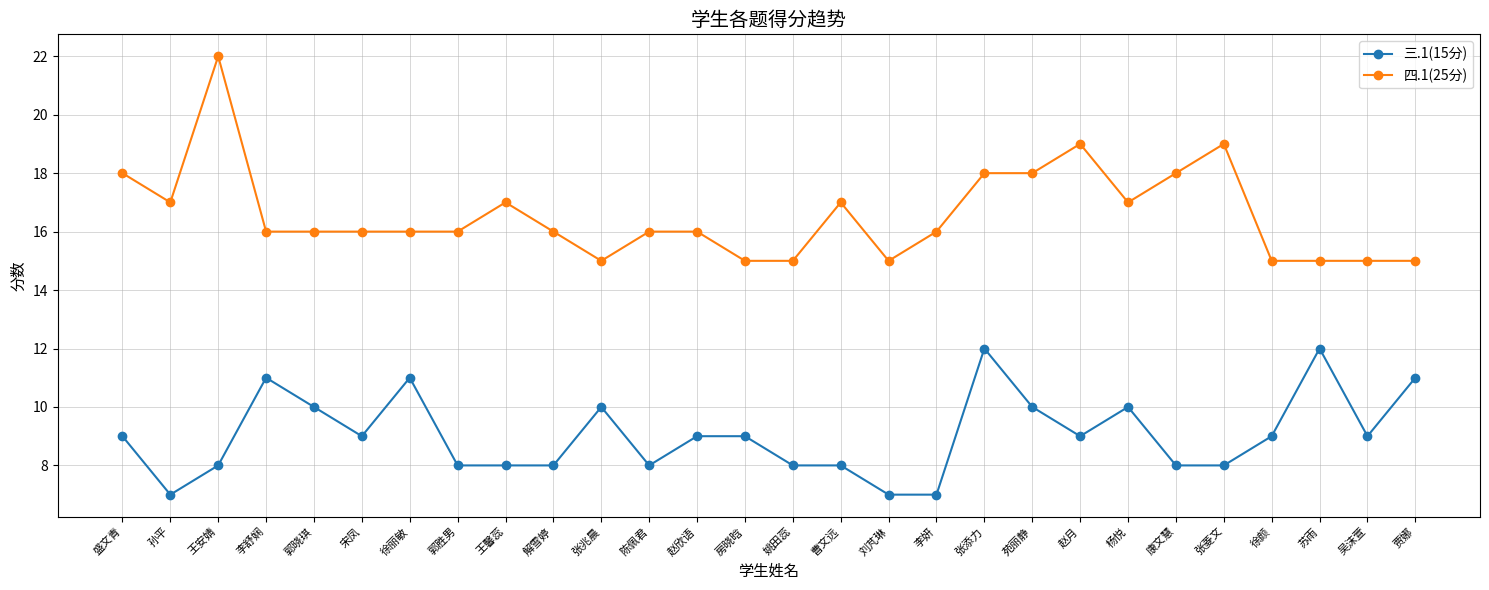

What are all the series names shown in the legend?

三.1(15分), 四.1(25分)